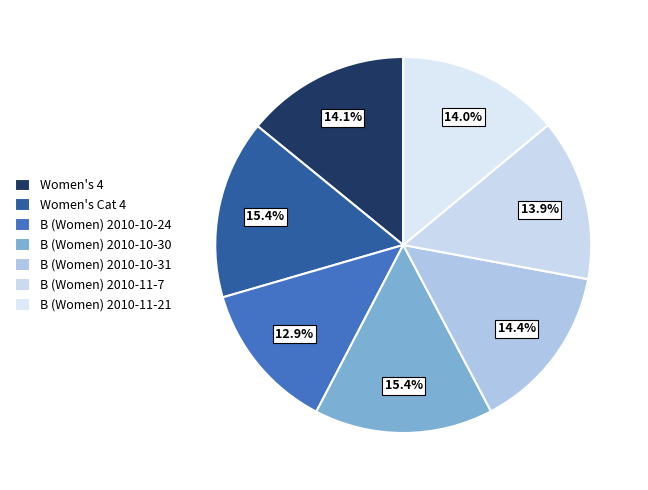

Does Women's Cat 4 represent more than half of the total?

No